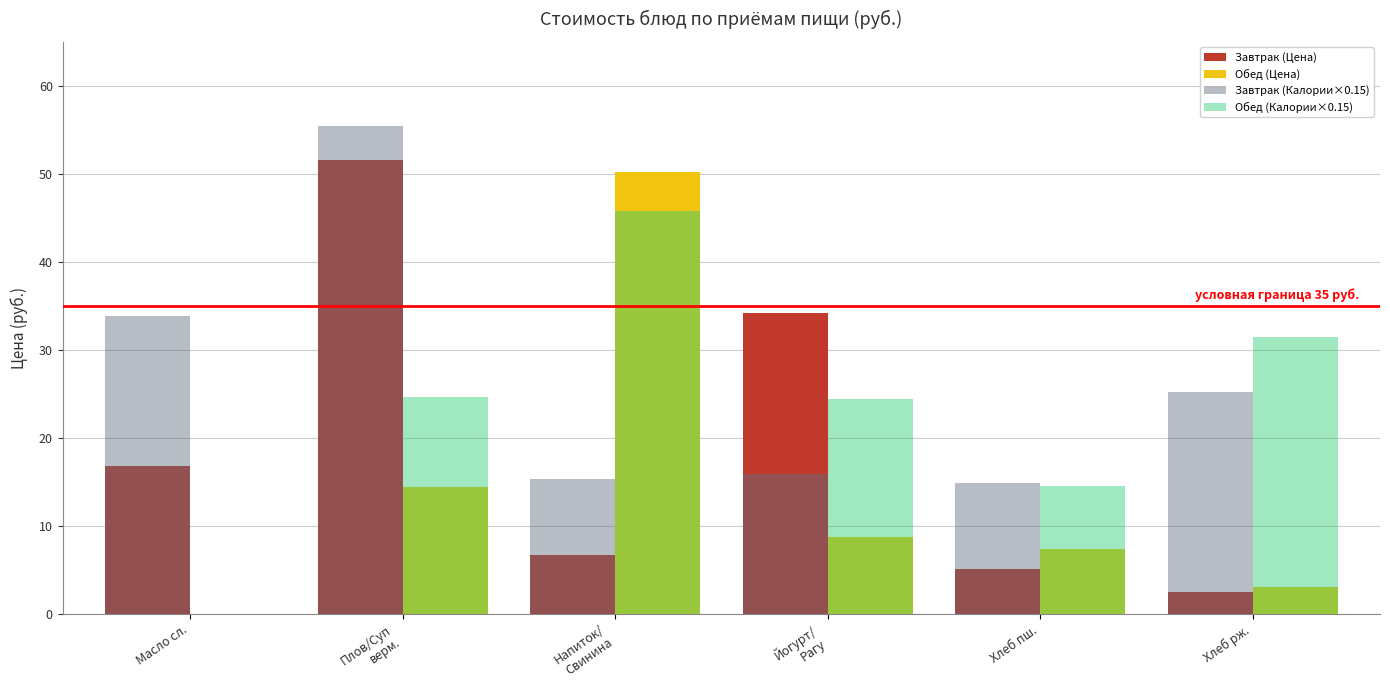

What is the maximum value shown in the chart?

55.5